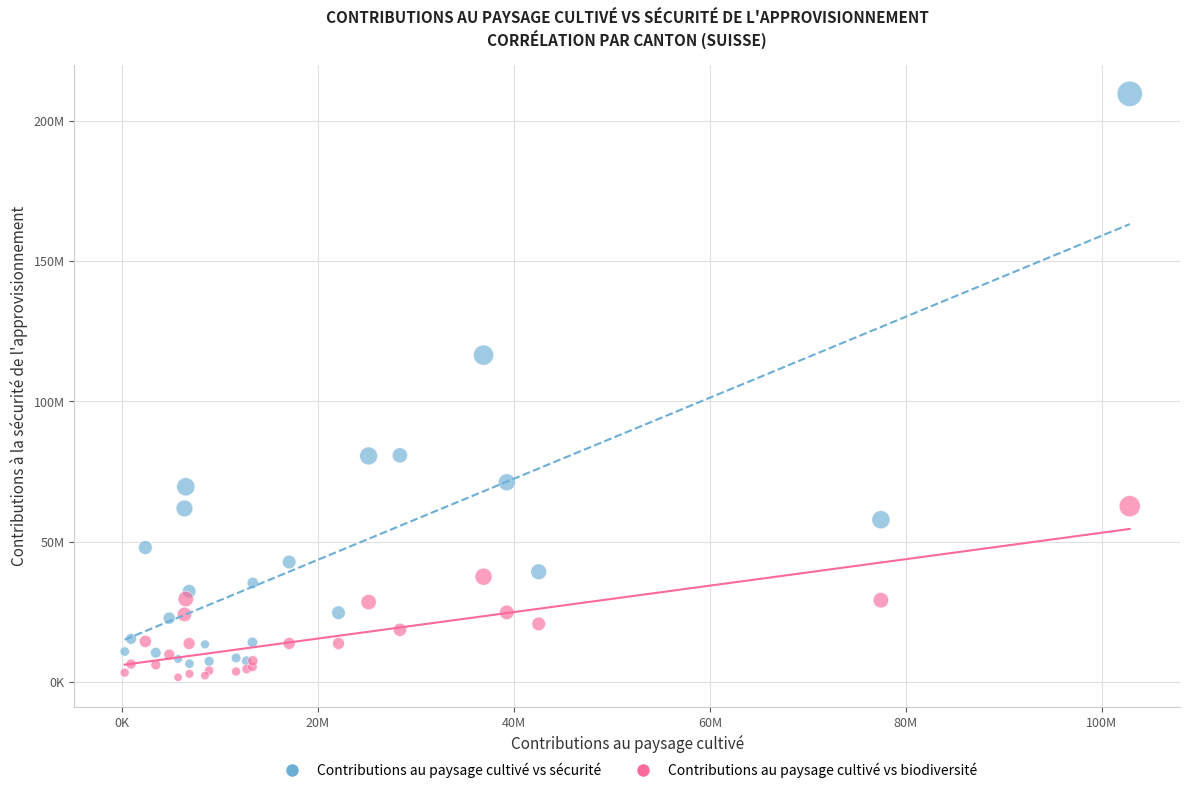

Which series contains the highest Y value?

Contributions au paysage cultivé vs sécurité